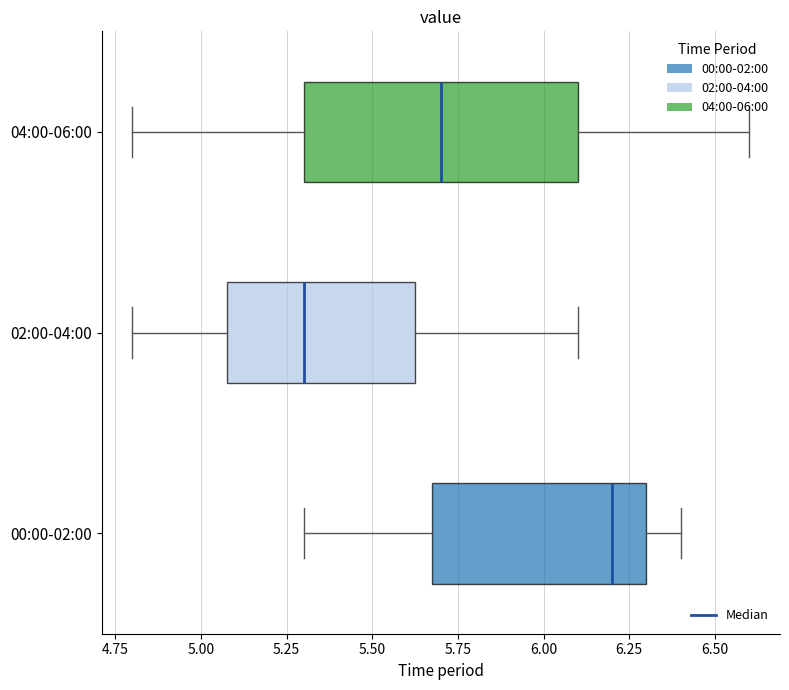

Reading bottom to top, read every box against the x-axis: the position of its median line, the range the box covers, and the ends of its whiskers. The values are not printed on the chart, so give them approximately, as read against the axis.

00:00-02:00: median 6.20, box 5.70 to 6.30, whiskers 5.30 to 6.40
02:00-04:00: median 5.30, box 5.10 to 5.65, whiskers 4.80 to 6.10
04:00-06:00: median 5.70, box 5.30 to 6.10, whiskers 4.80 to 6.60